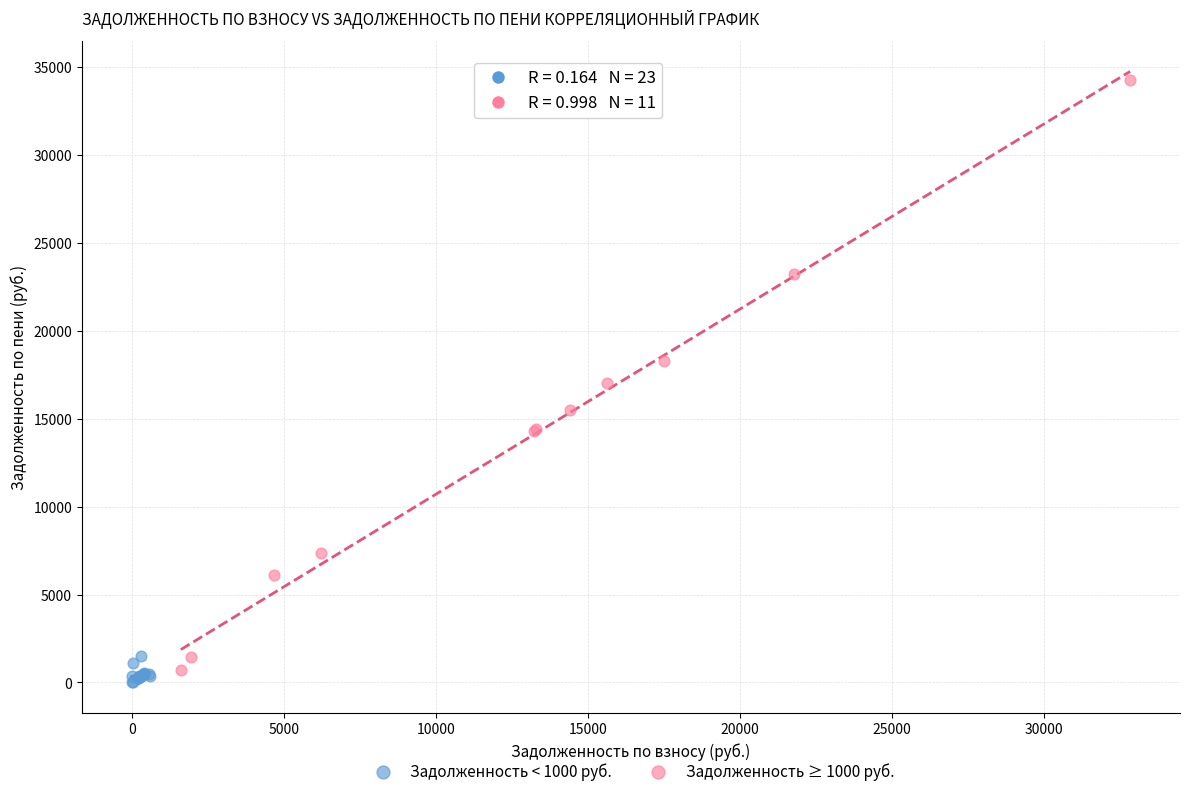

Which series reaches the maximum Y coordinate?

Задолженность ≥ 1000 руб.